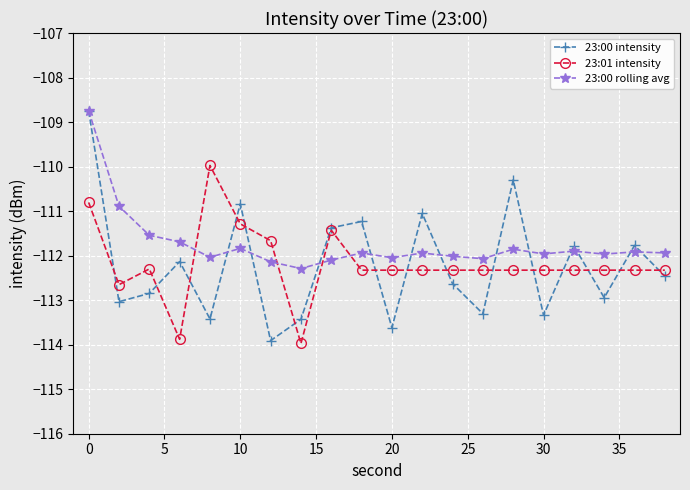

How many intersections are there between 23:01 intensity and 23:00 rolling avg?

4